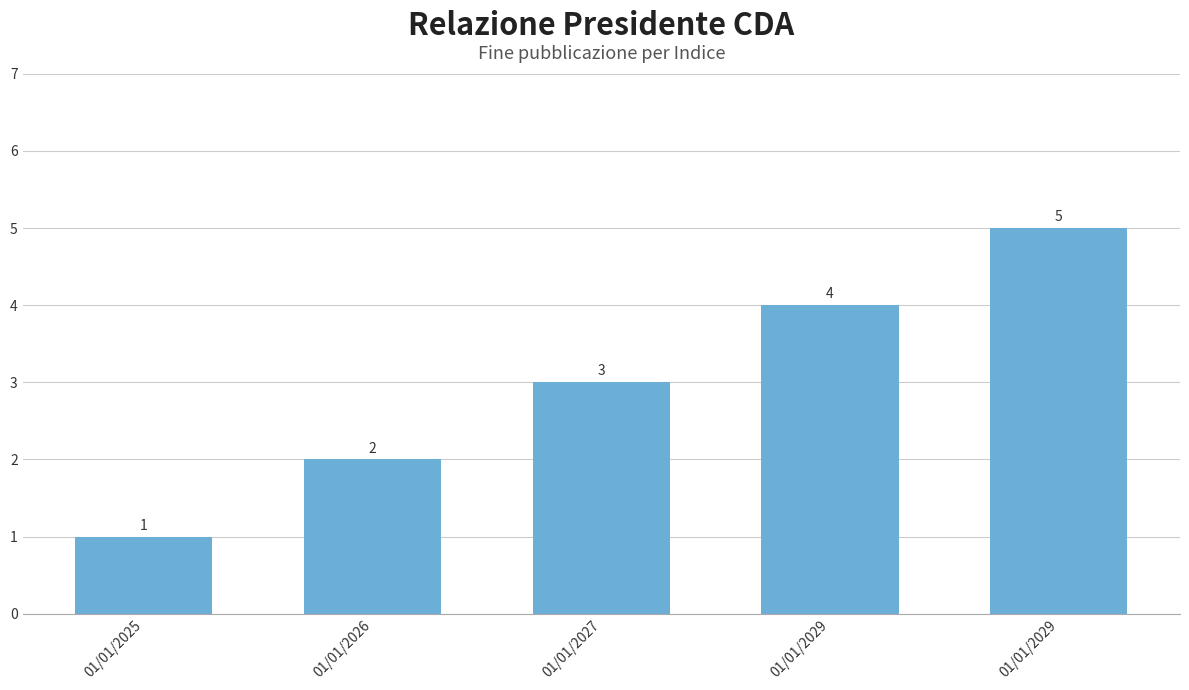

How many distinct data groups are displayed?

1